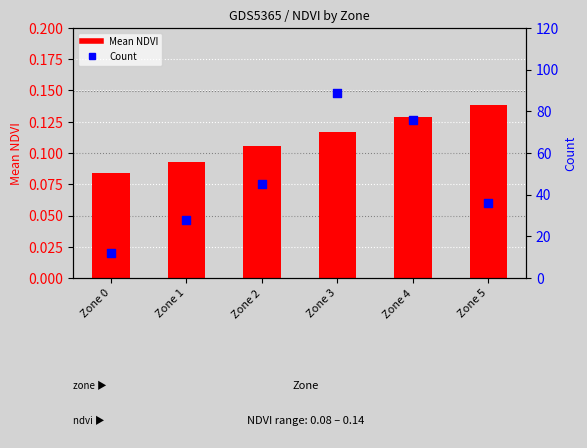

Which series has the widest spread of Y values?

Count